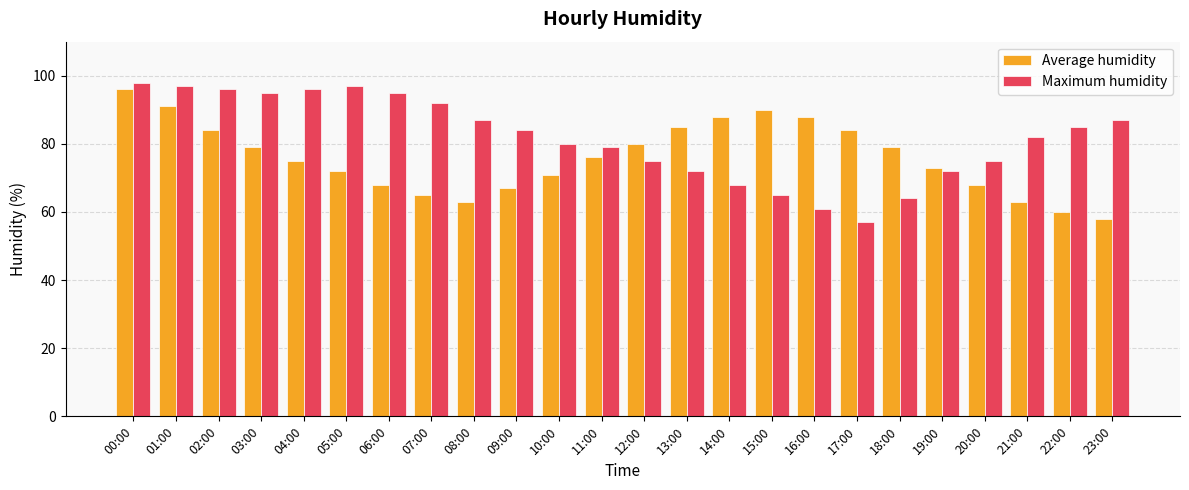

What is the maximum value shown in the chart?

98